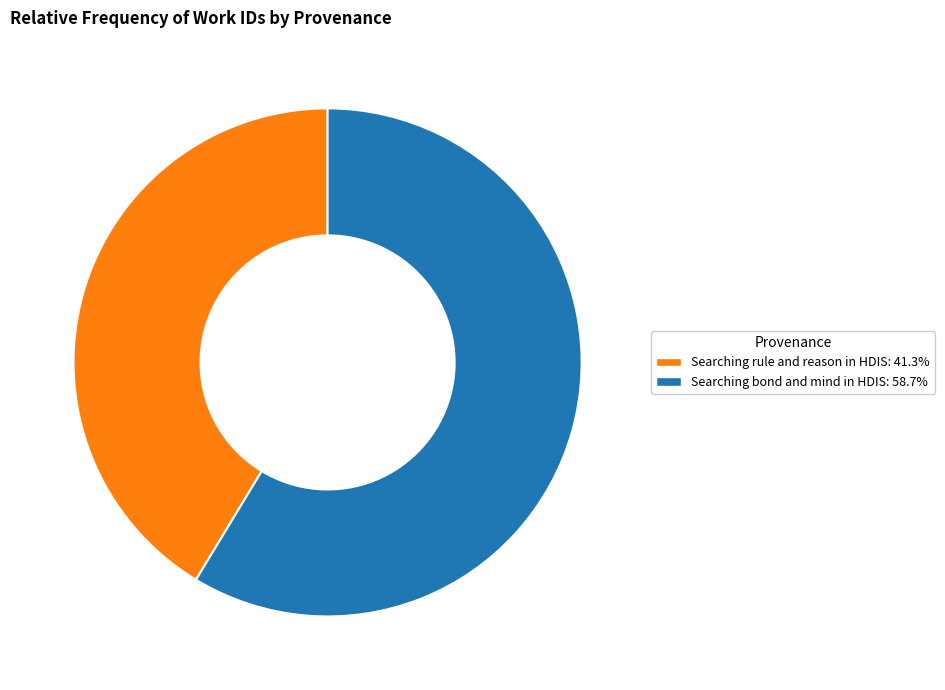

Is the sum of Searching bond and mind in HDIS and Searching rule and reason in HDIS greater than half?

Yes